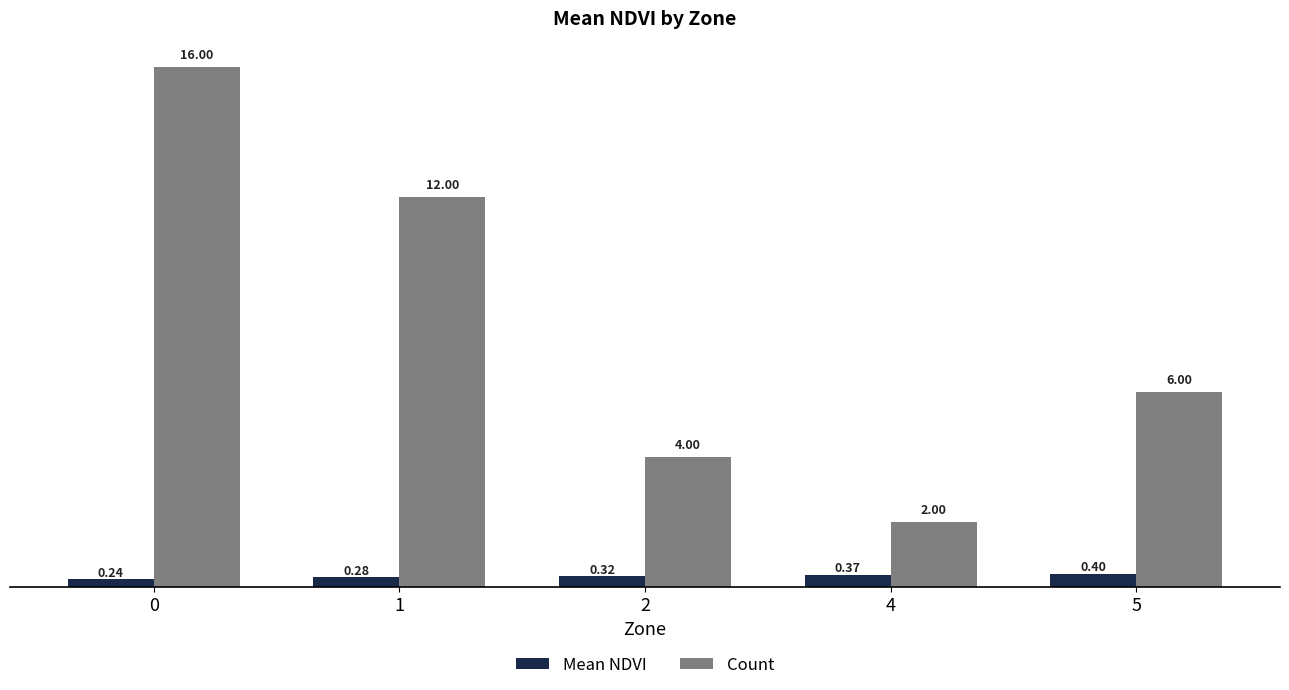

What is the total value across all series at 4?

2.4